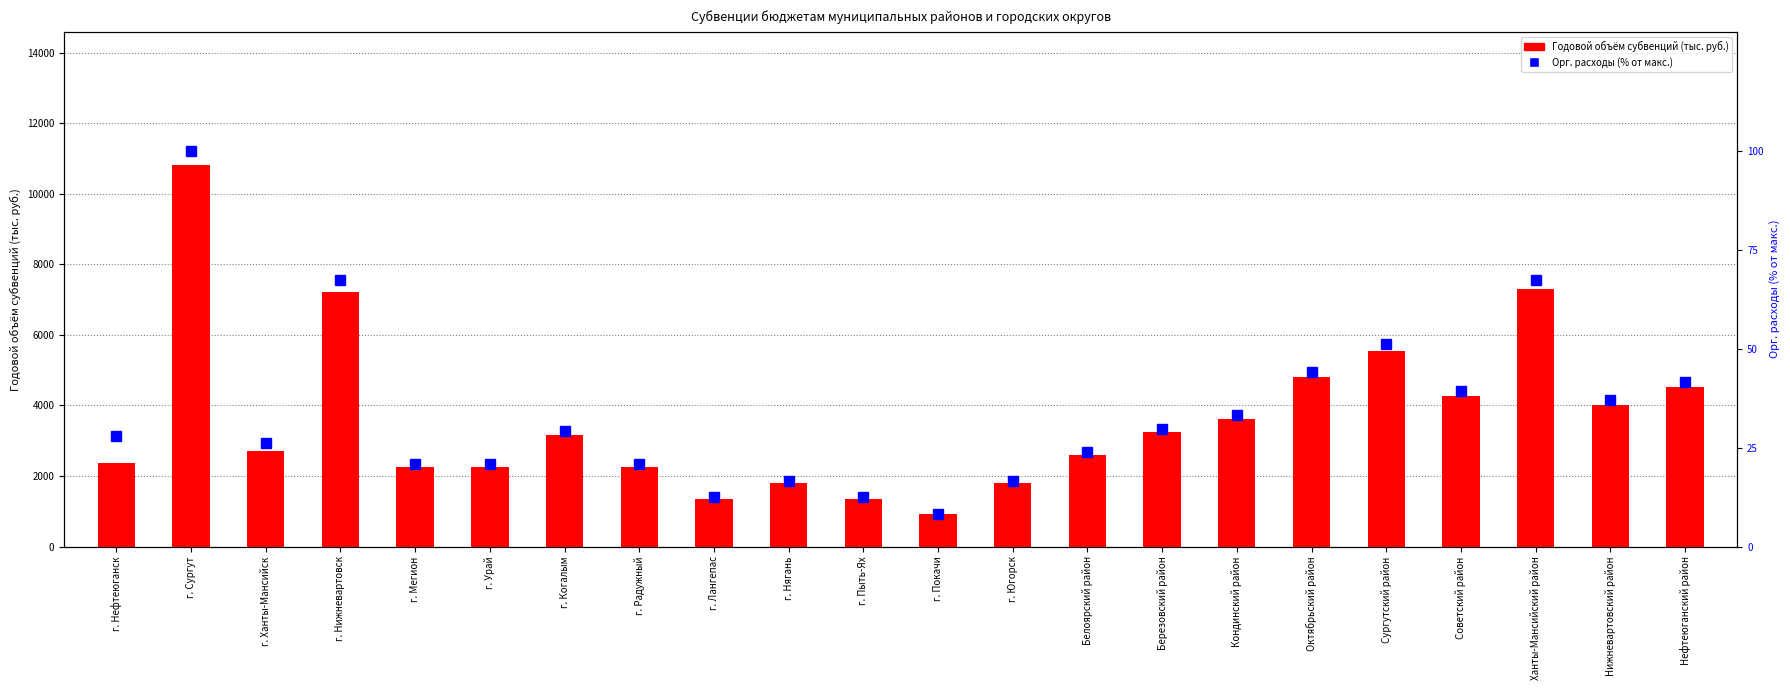

Reading left to right, list all the values displayed in this chart.

Годовой объём субвенций (тыс. руб.): г. Нефтеюганск=2379.0	г. Сургут=10809.0	г. Ханты-Мансийск=2720.0	г. Нижневартовск=7219.0	г. Мегион=2259.0	г. Урай=2259.0	г. Когалым=3159.0	г. Радужный=2259.0	г. Лангепас=1359.0	г. Нягань=1809.0	г. Пыть-Ях=1359.0	г. Покачи=909.0	г. Югорск=1809.0	Белоярский район=2601.0	Березовский район=3249.0	Кондинский район=3627.0	Октябрьский район=4797.0	Сургутский район=5553.0	Советский район=4257.0	Ханты-Мансийский район=7308.0	Нижневартовский район=4023.0	Нефтеюганский район=4509.0
Орг. расходы (% от макс.): г. Нефтеюганск=28.0	г. Сургут=100.0	г. Ханты-Мансийск=26.2	г. Нижневартовск=67.3	г. Мегион=20.8	г. Урай=20.8	г. Когалым=29.2	г. Радужный=20.8	г. Лангепас=12.5	г. Нягань=16.7	г. Пыть-Ях=12.5	г. Покачи=8.3	г. Югорск=16.7	Белоярский район=23.8	Березовский район=29.8	Кондинский район=33.3	Октябрьский район=44.0	Сургутский район=51.2	Советский район=39.3	Ханты-Мансийский район=67.3	Нижневартовский район=36.9	Нефтеюганский район=41.7